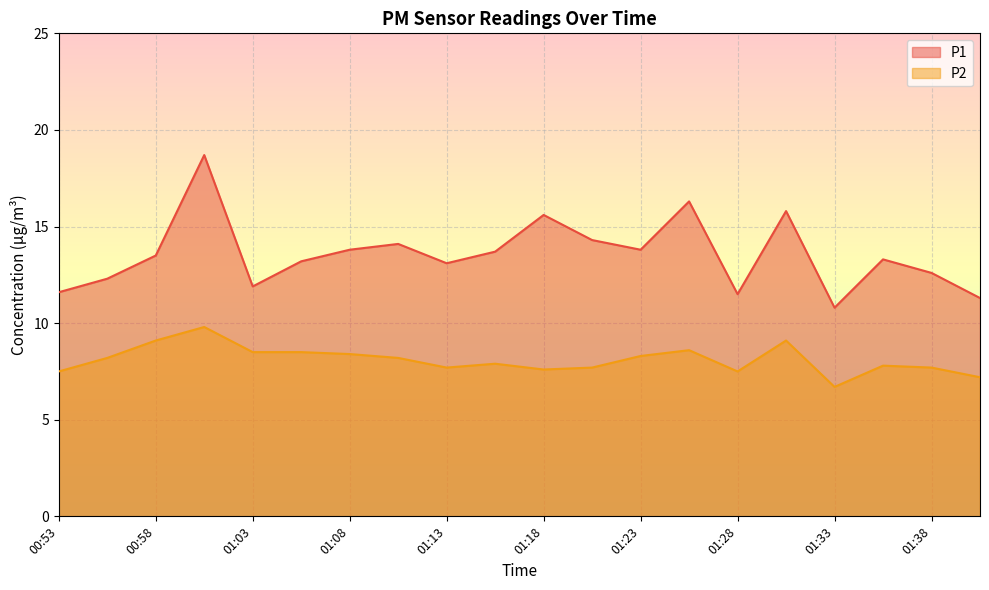

Reading left to right, list all the values displayed in this chart.

P1: 00:53=11.6	00:56=12.3	00:58=13.5	01:01=18.7	01:03=11.9	01:06=13.2	01:08=13.8	01:11=14.1	01:13=13.1	01:16=13.7	01:18=15.6	01:21=14.3	01:23=13.8	01:26=16.3	01:28=11.5	01:31=15.8	01:33=10.8	01:36=13.3	01:38=12.6	01:41=11.3
P2: 00:53=7.5	00:56=8.2	00:58=9.1	01:01=9.8	01:03=8.5	01:06=8.5	01:08=8.4	01:11=8.2	01:13=7.7	01:16=7.9	01:18=7.6	01:21=7.7	01:23=8.3	01:26=8.6	01:28=7.5	01:31=9.1	01:33=6.7	01:36=7.8	01:38=7.7	01:41=7.2